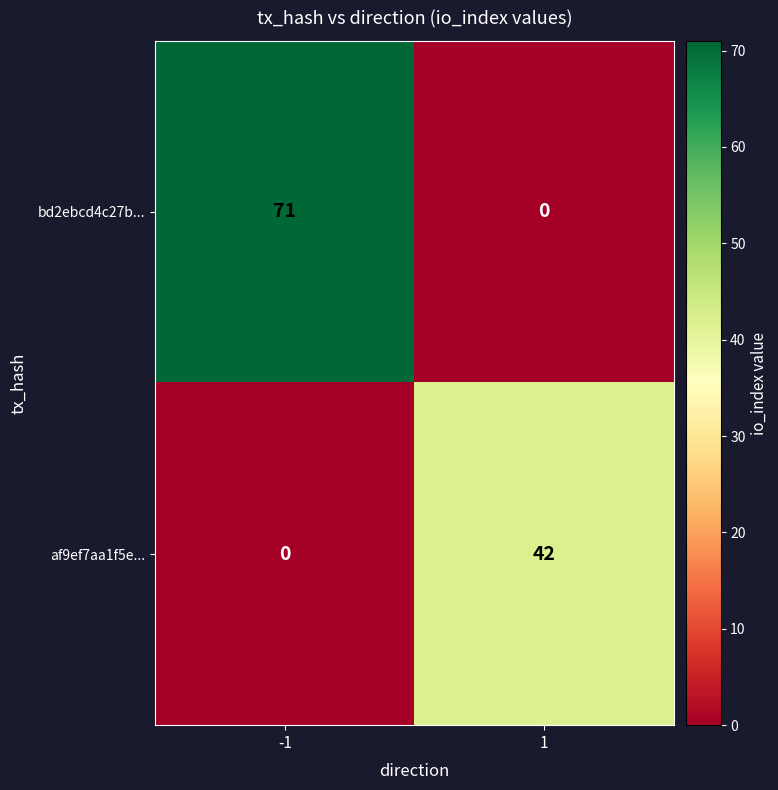

Reading left to right, list all the values displayed in this chart.

bd2ebcd4c27b...: 71	0
af9ef7aa1f5e...: 0	42